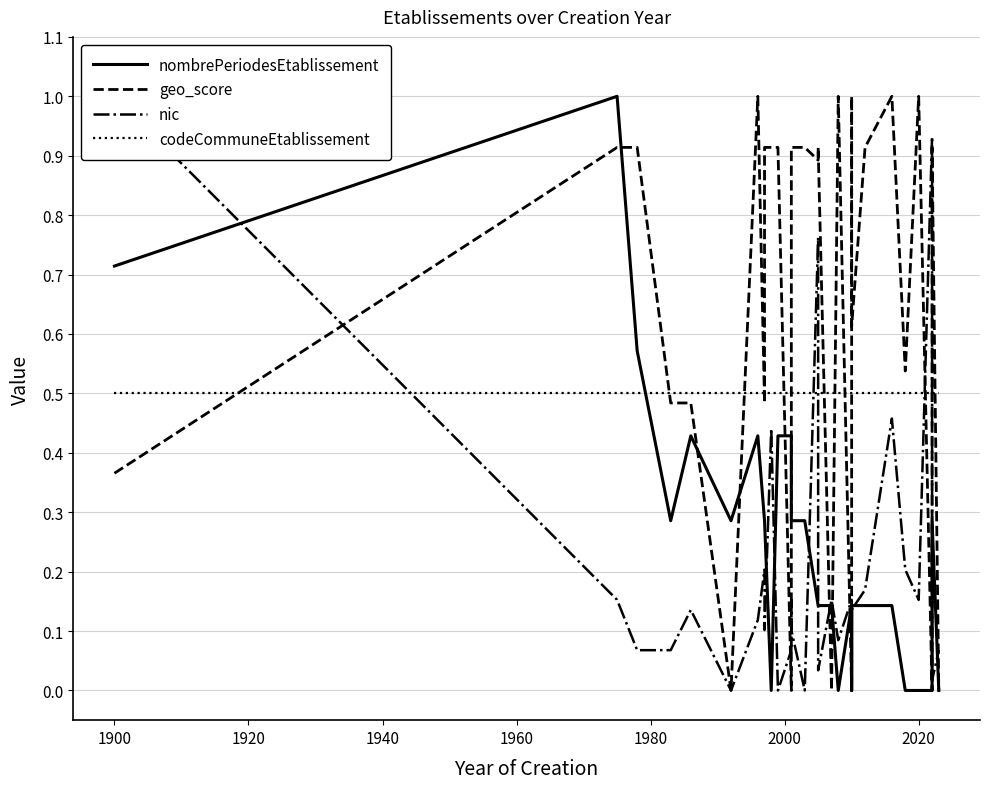

True or false: nombrePeriodesEtablissement has a value of 0.1 at 21.

False